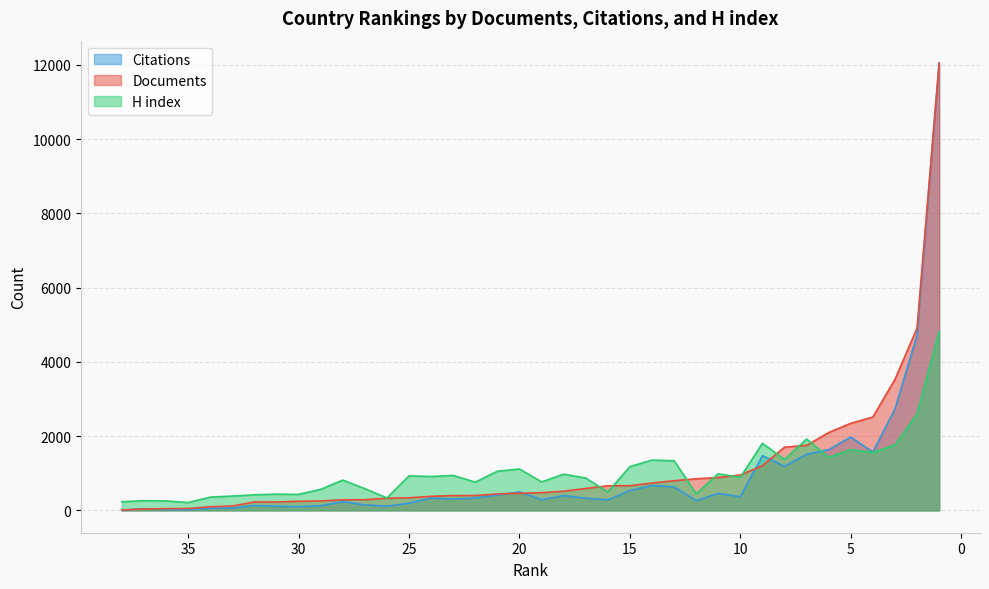

What is the difference between the second highest and second lowest values in the H index series?

2367.1